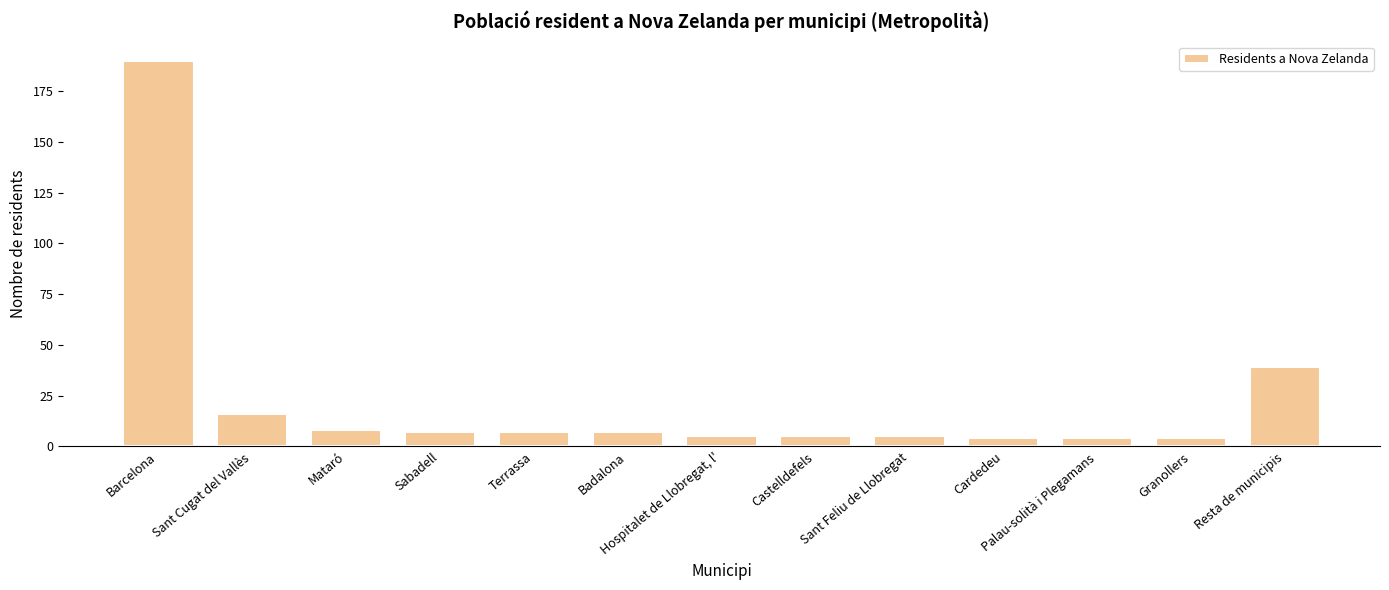

What is the smallest value displayed?

4